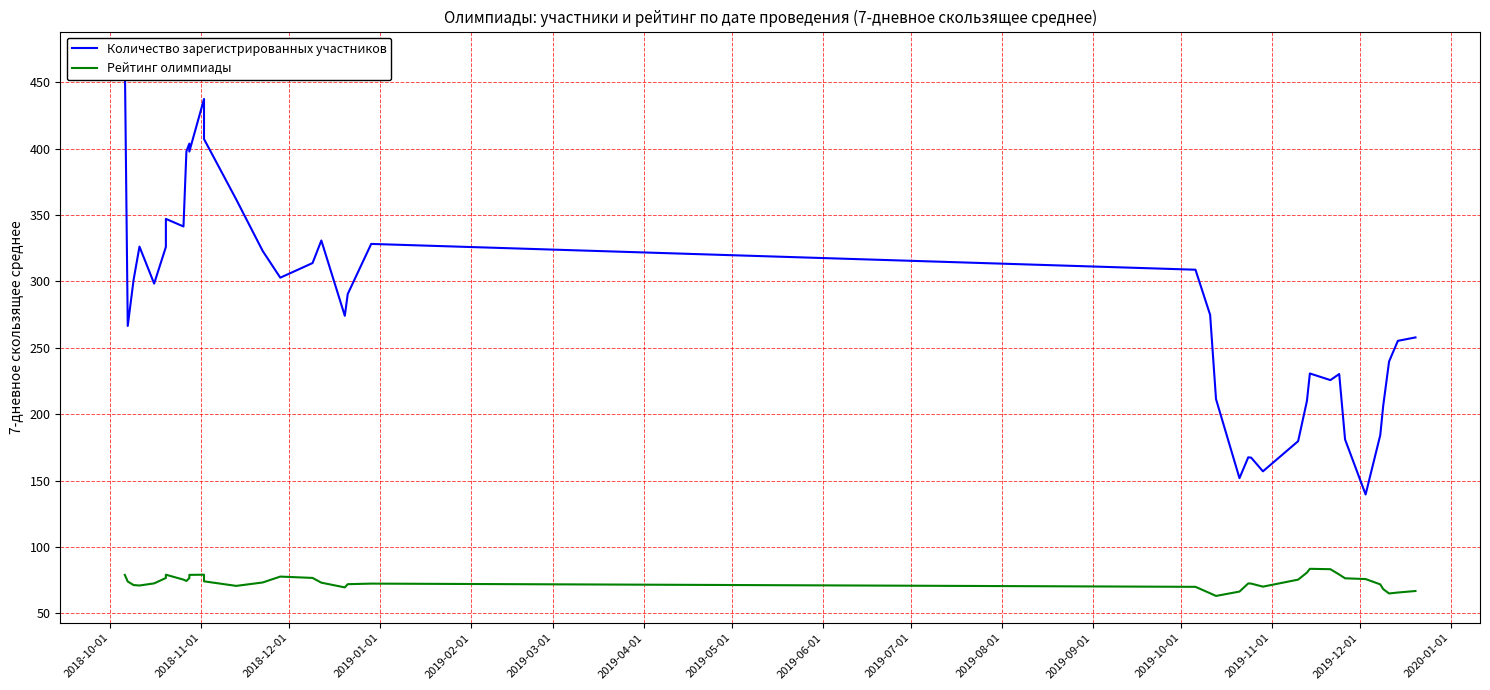

Does the chart have visible grid lines?

Yes